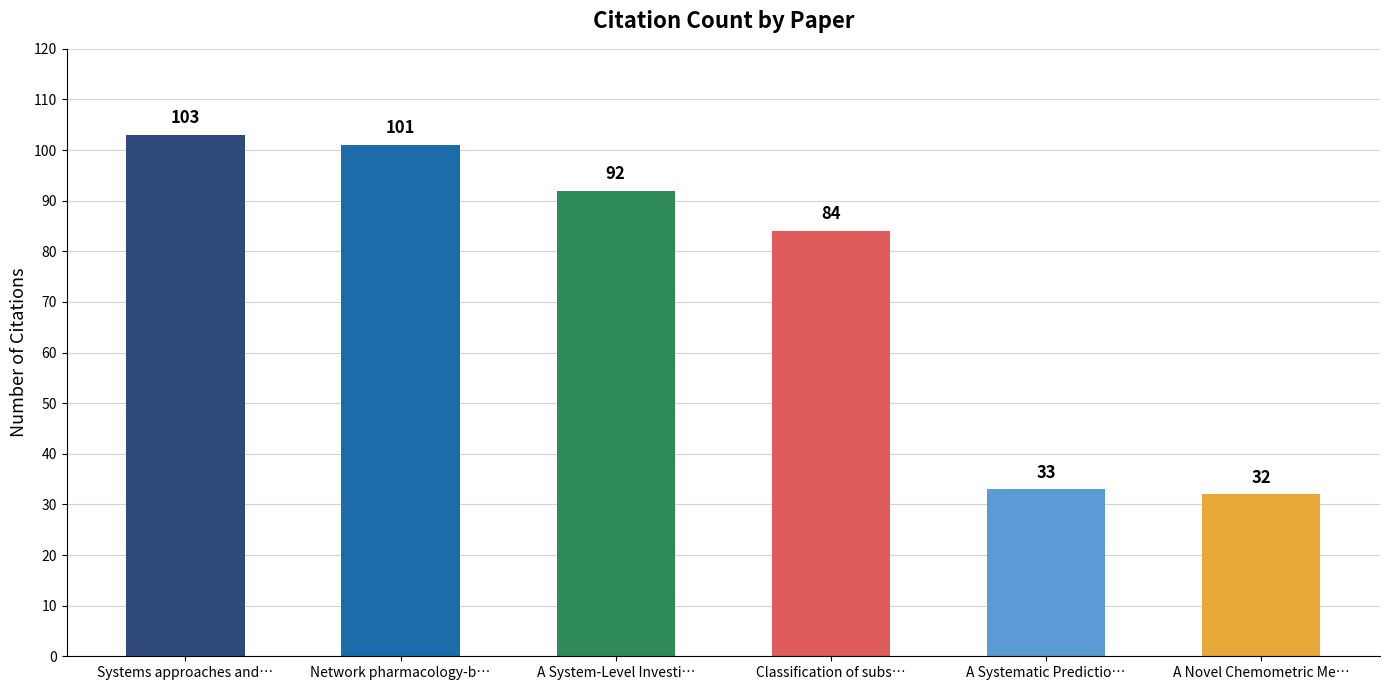

List the labels in order of value, smallest first.

A Novel Chemometric Me…, A Systematic Predictio…, Classification of subs…, A System-Level Investi…, Network pharmacology-b…, Systems approaches and…